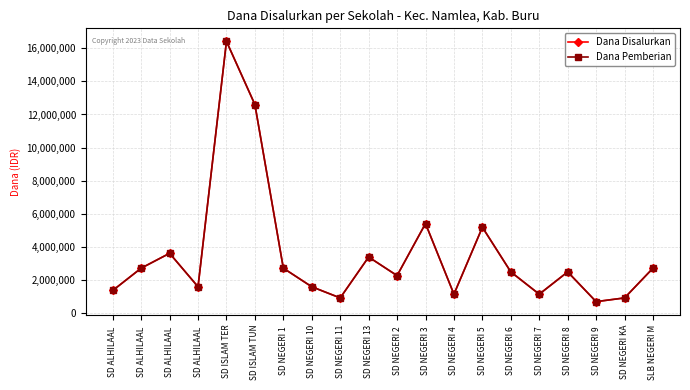

Reading left to right, list all the values displayed in this chart.

Dana Disalurkan: 1350000	2700000	3600000	1575000	16425000	12600000	2700000	1575000	900000	3375000	2250000	5400000	1125000	5175000	2475000	1125000	2475000	675000	900000	2700000
Dana Pemberian: 1350000	2700000	3600000	1575000	16425000	12600000	2700000	1575000	900000	3375000	2250000	5400000	1125000	5175000	2475000	1125000	2475000	675000	900000	2700000